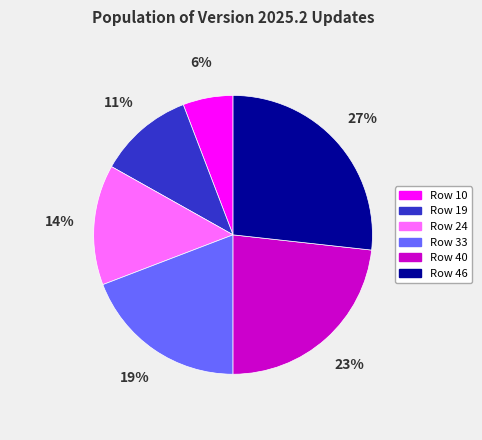

What is the largest slice in the pie chart?

Row 46